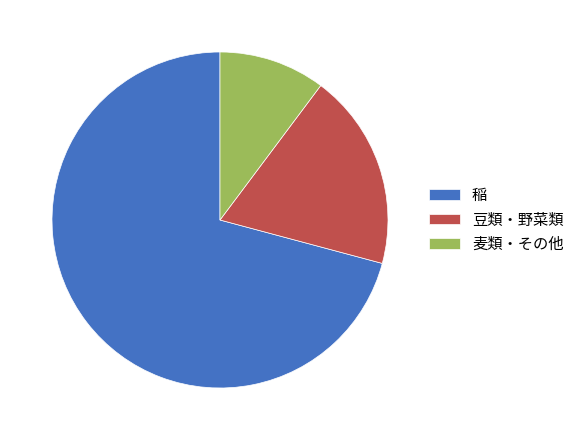

Which slice represents more than half of the pie?

稲